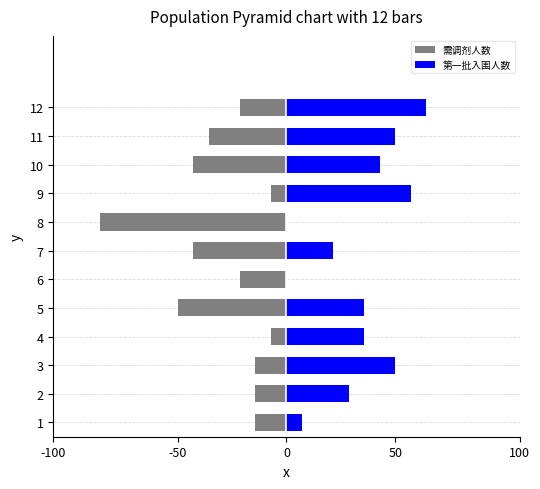

Which series has the widest spread of values?

需调剂人数